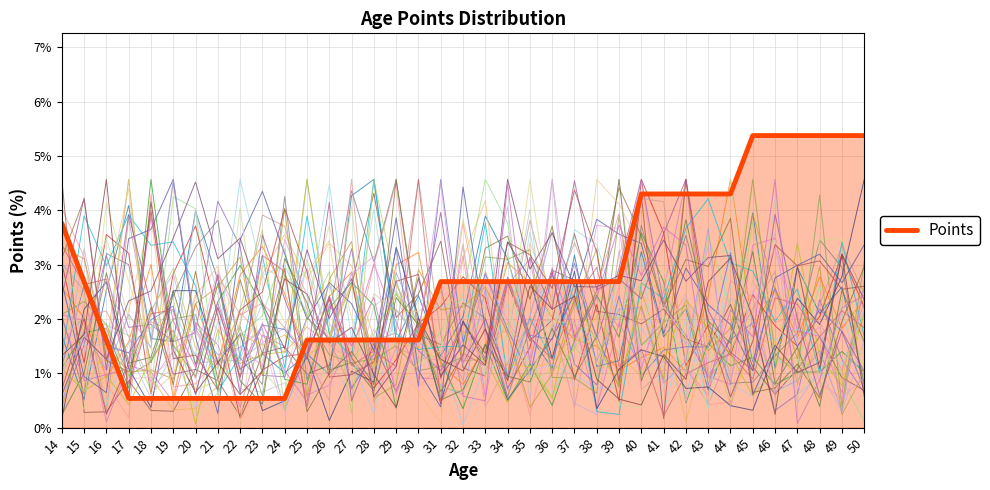

What is the smallest value displayed?

0.5